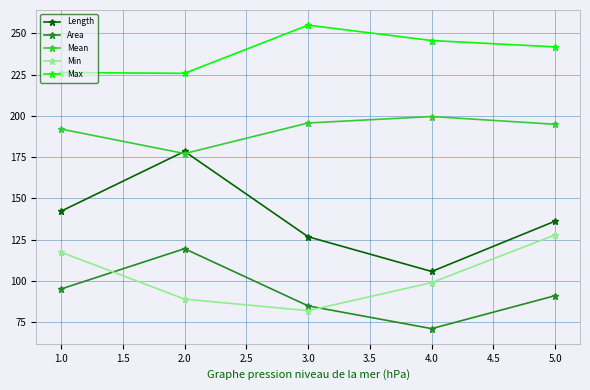

What is the label of the 5th point from the left?

5.0